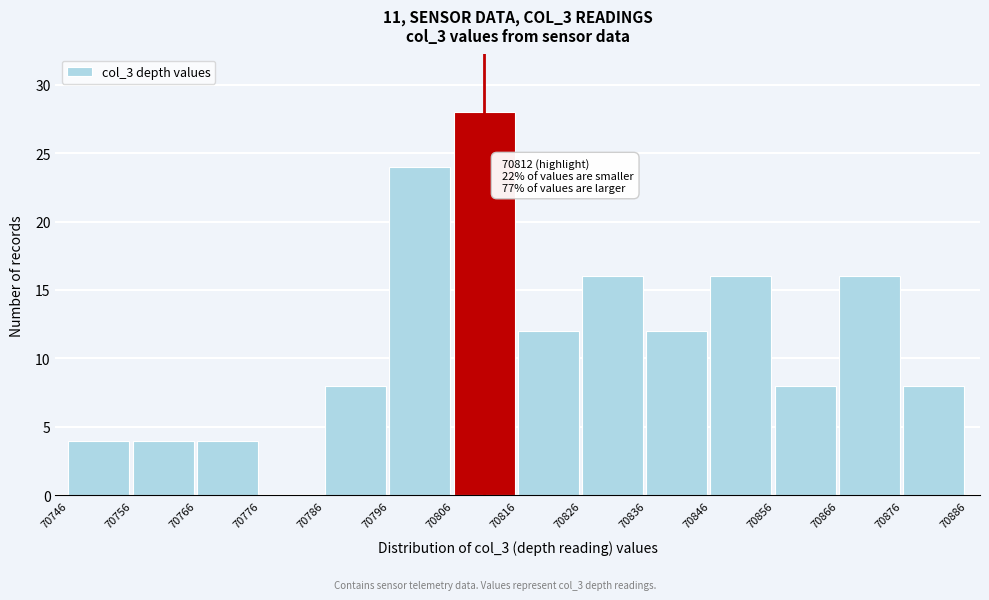

Which range on the x-axis has the tallest bar?

70806 to 70816